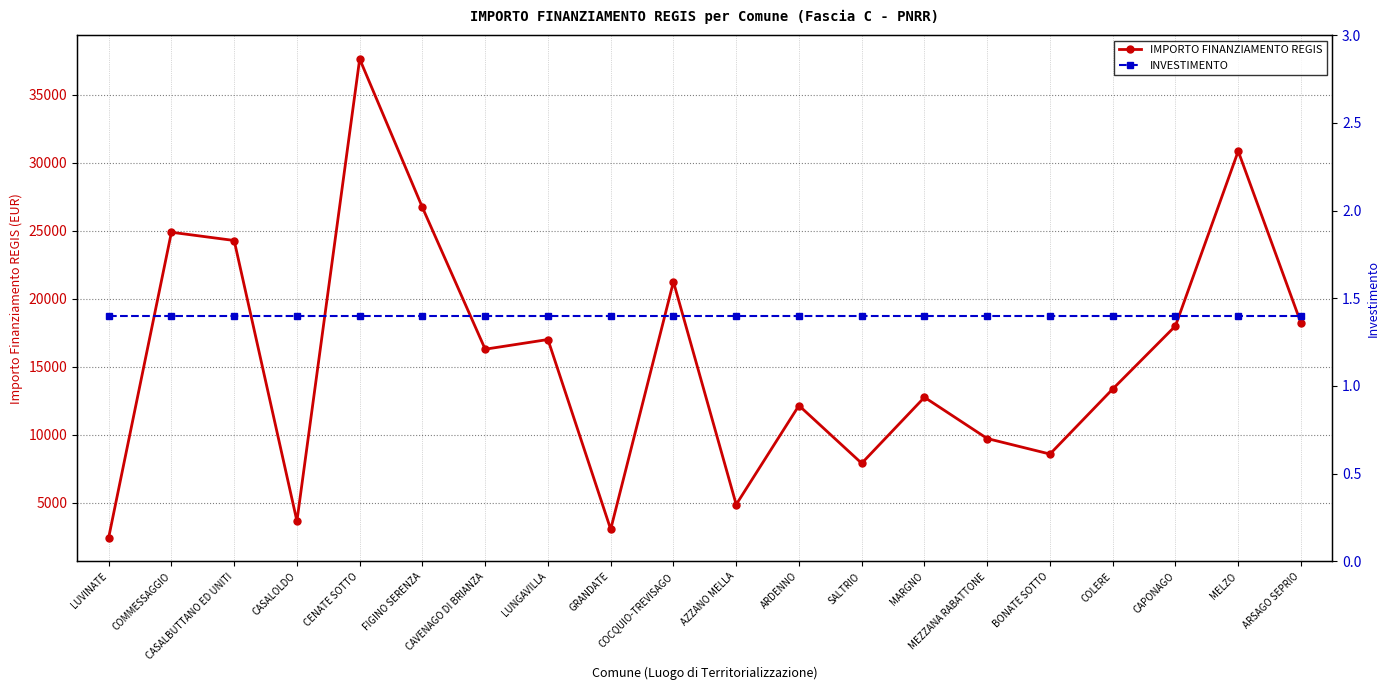

What is the minimum value for IMPORTO FINANZIAMENTO REGIS?

2428